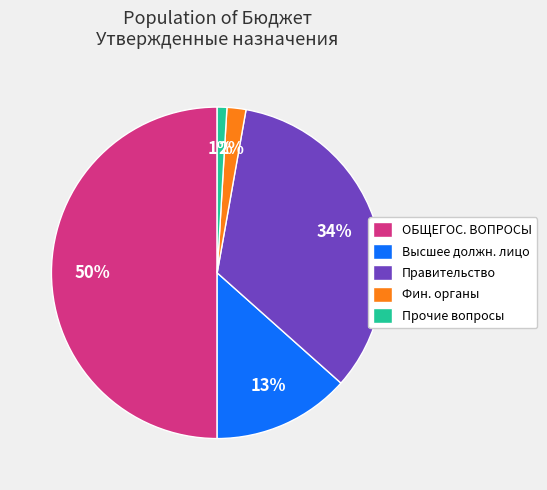

Between Фин. органы and Высшее должн. лицо, which is larger?

Высшее должн. лицо